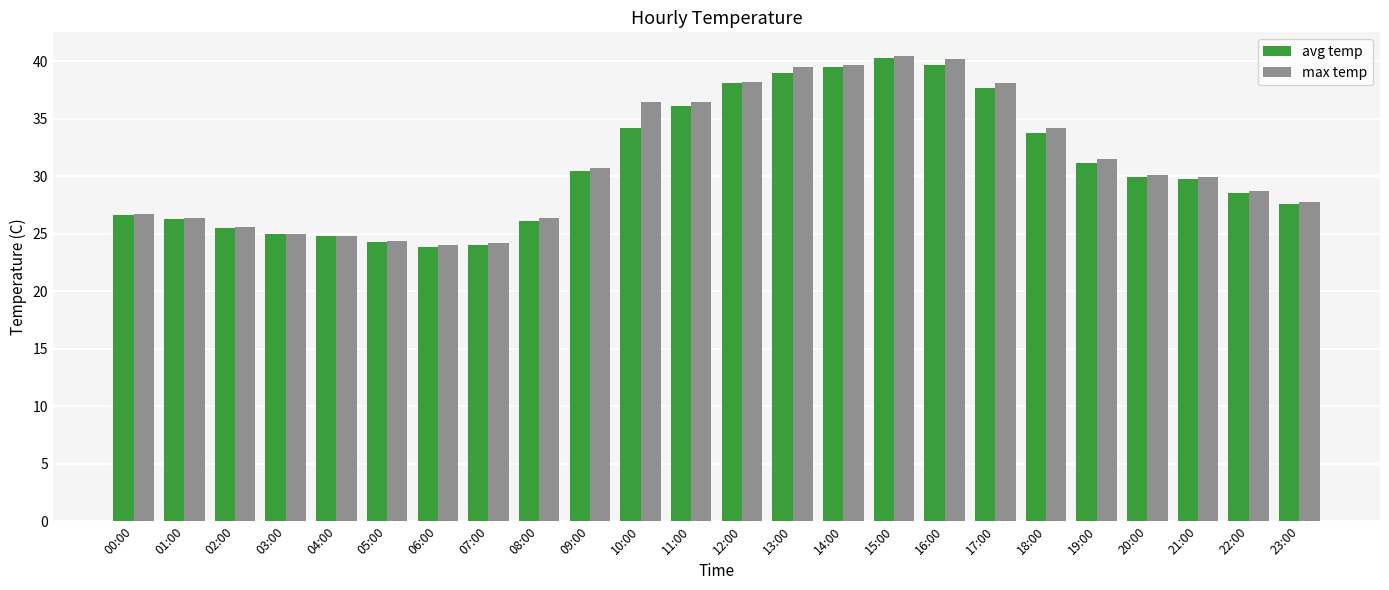

Is the value of avg temp at 00:00 greater than the value of max temp at 10:00?

No